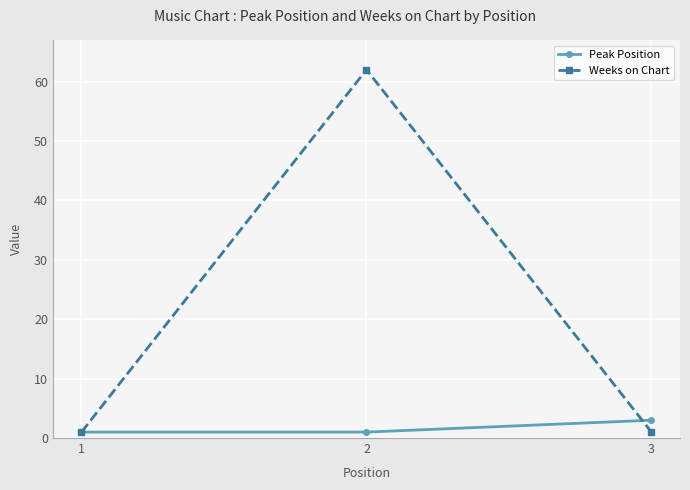

Which series has the widest spread of values?

Weeks on Chart